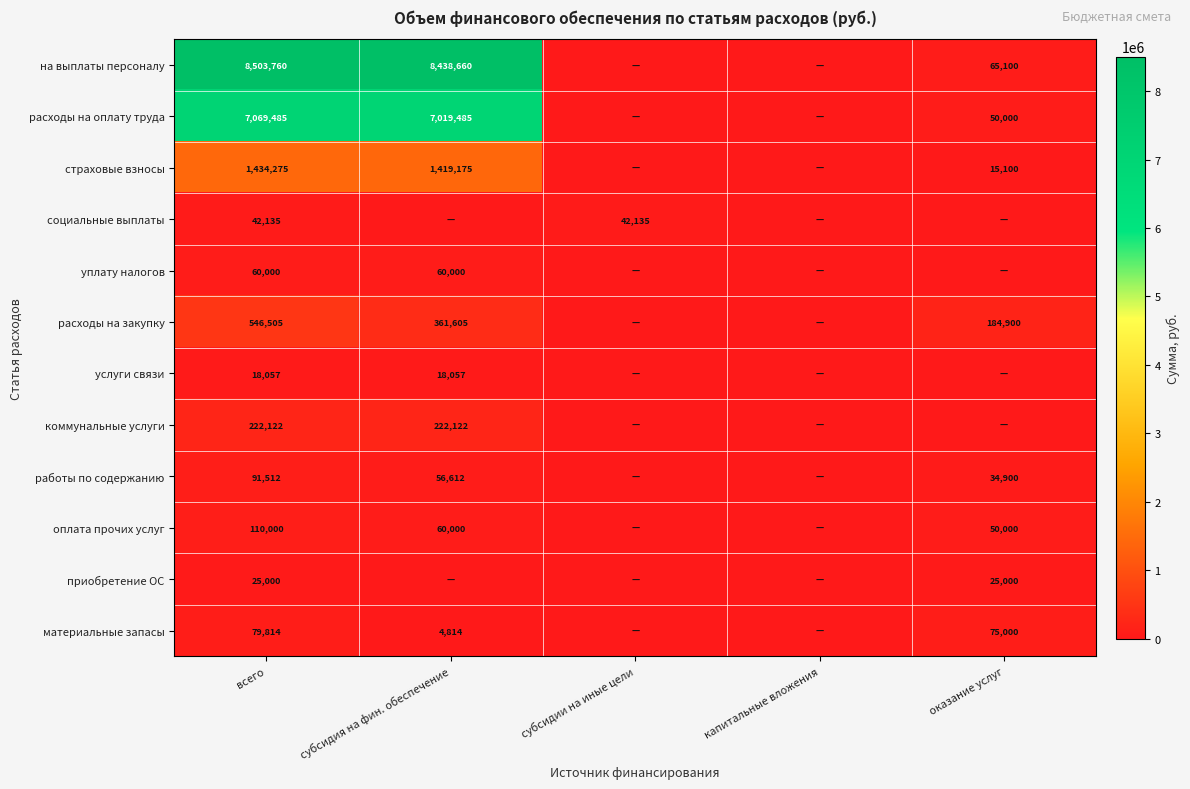

What is the difference between the highest and lowest values at всего?

8485703